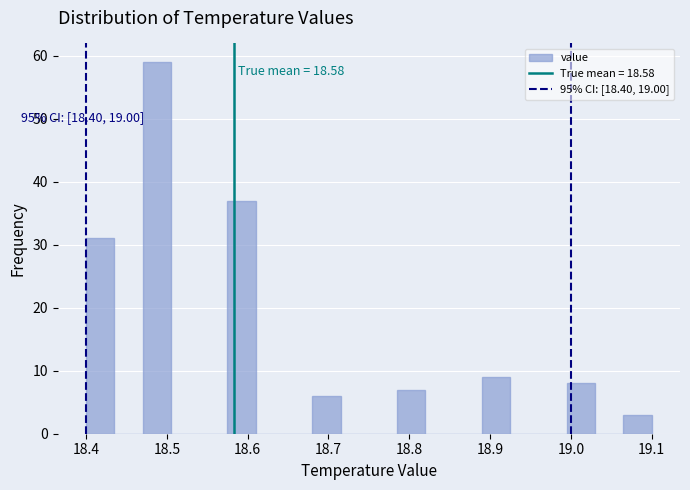

Read against the x-axis, roughly where is the centre of the tallest bar?

18.49